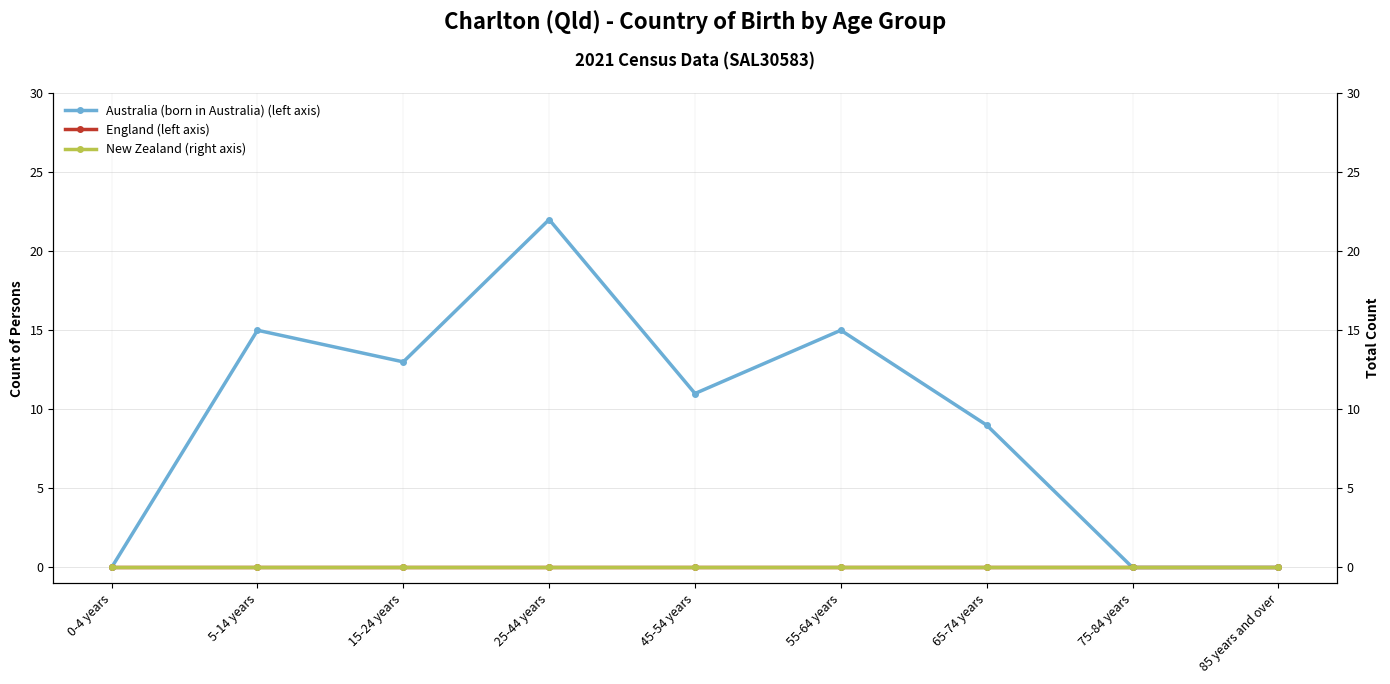

True or false: England (left axis) and New Zealand (right axis) intersect in this chart.

False